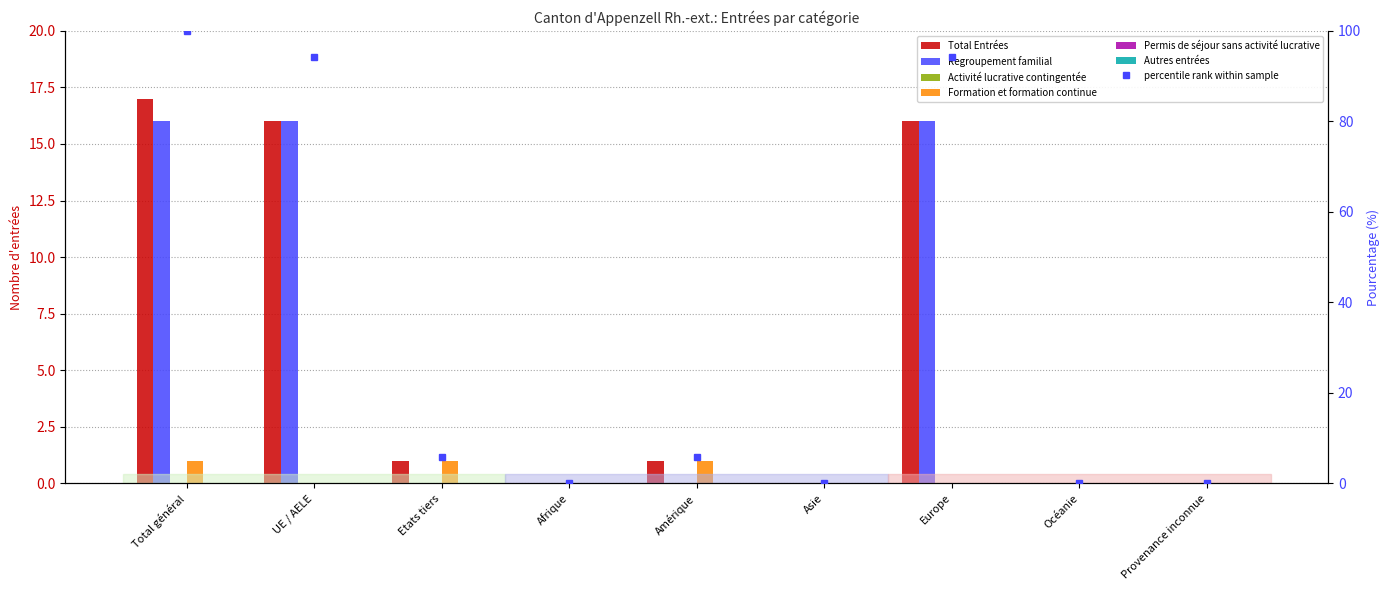

Reading left to right, list all the values displayed in this chart.

Total Entrées: Total général=17	UE / AELE=16	Etats tiers=1	Afrique=0	Amérique=1	Asie=0	Europe=16	Océanie=0	Provenance inconnue=0
Regroupement familial: Total général=16	UE / AELE=16	Etats tiers=0	Afrique=0	Amérique=0	Asie=0	Europe=16	Océanie=0	Provenance inconnue=0
Formation et formation continue: Total général=1	UE / AELE=0	Etats tiers=1	Afrique=0	Amérique=1	Asie=0	Europe=0	Océanie=0	Provenance inconnue=0